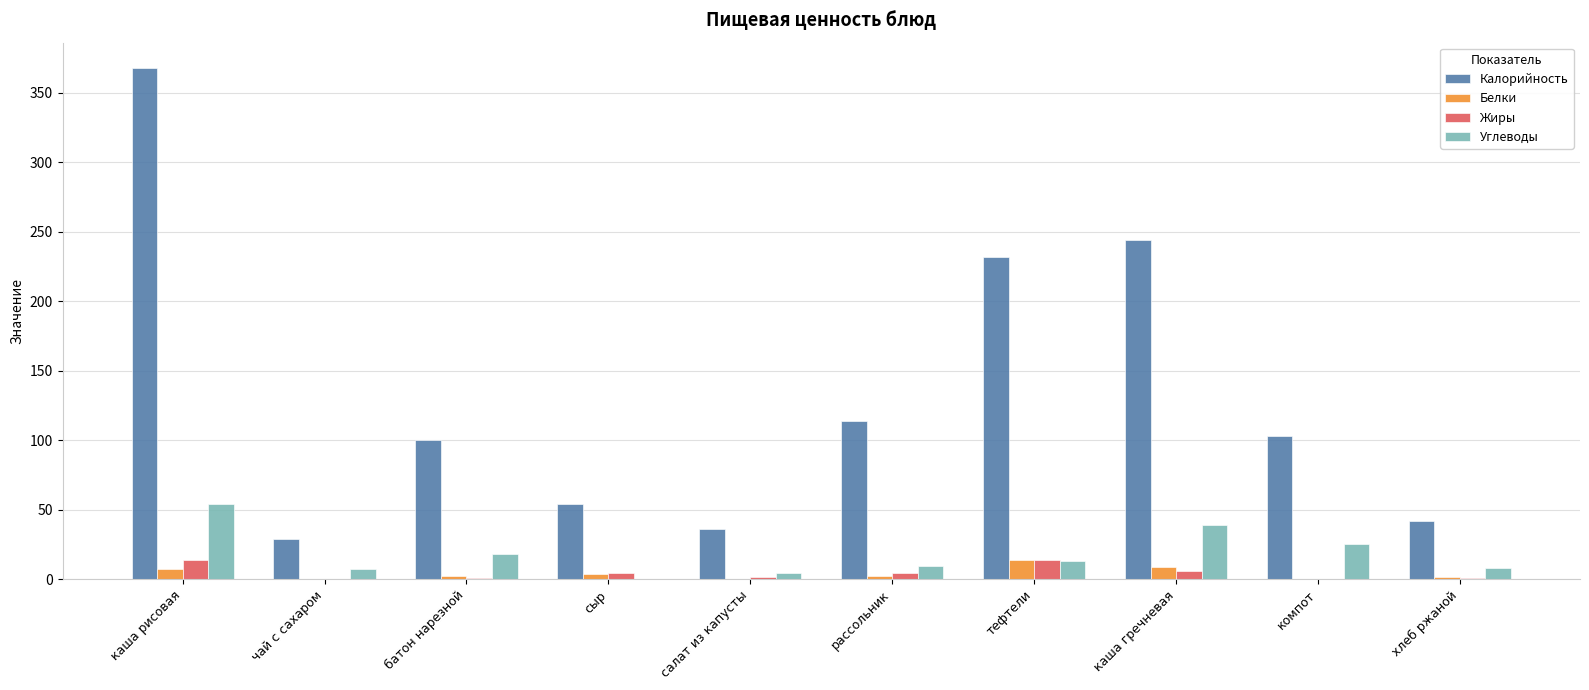

Is it true that Углеводы equals 13.2 at тефтели?

True